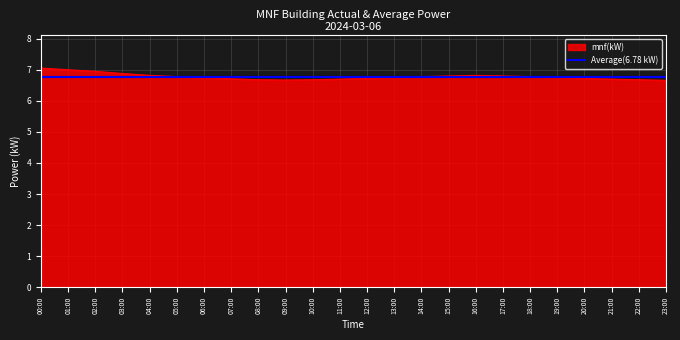

What position from the right is 12:00?

12